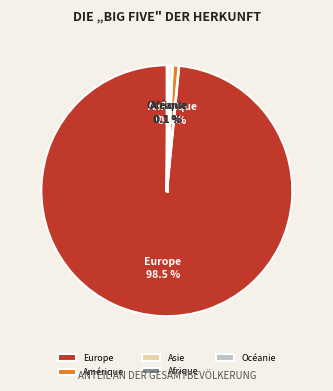

Does Europe represent more than half of the total?

Yes